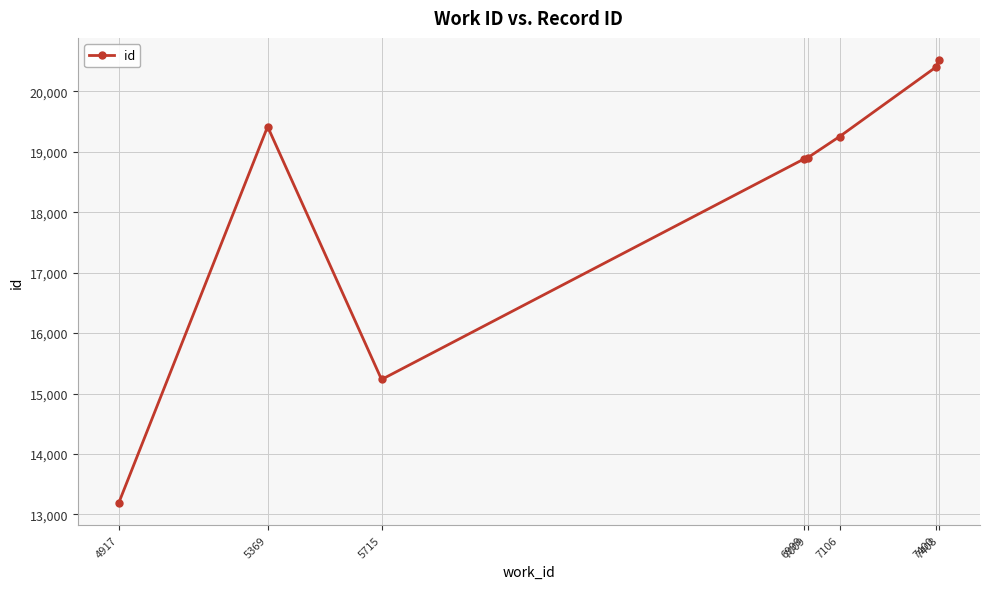

What is the difference between the maximum and minimum values?

7324